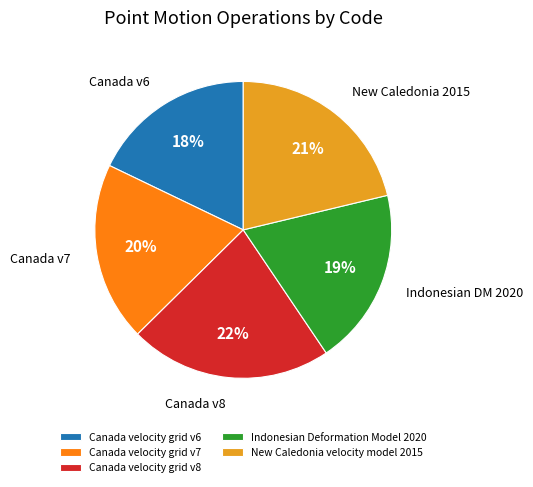

To the nearest percent, what percentage of the pie is New Caledonia velocity model 2015?

21%